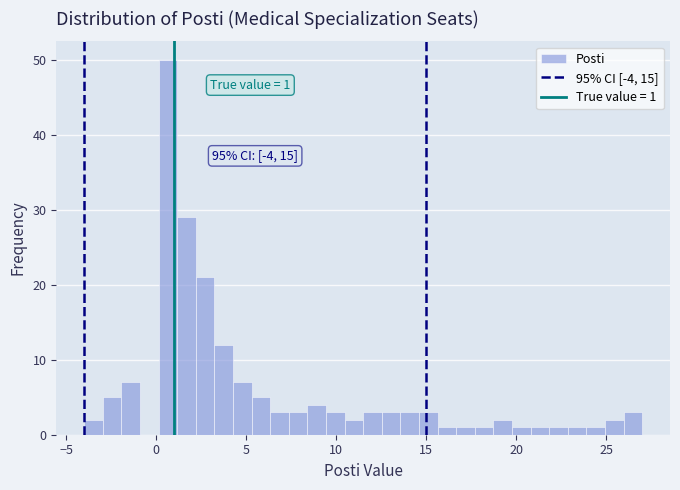

Read against the x-axis, roughly where is the centre of the tallest bar?

0.5